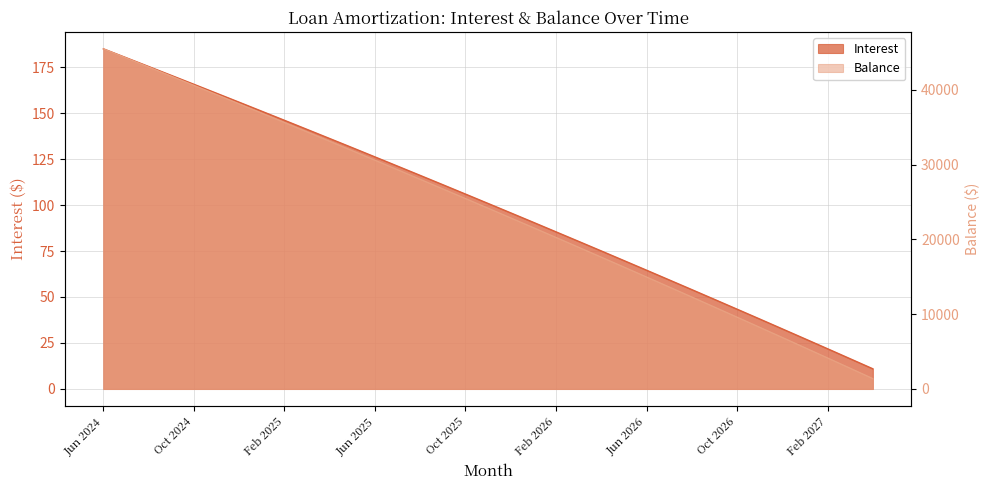

What is the difference between the Balance values at Oct 2026 and Jul 2026?

4038.0